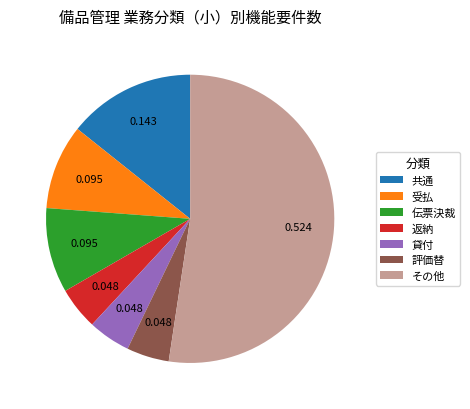

Which category has the biggest portion of the pie?

その他